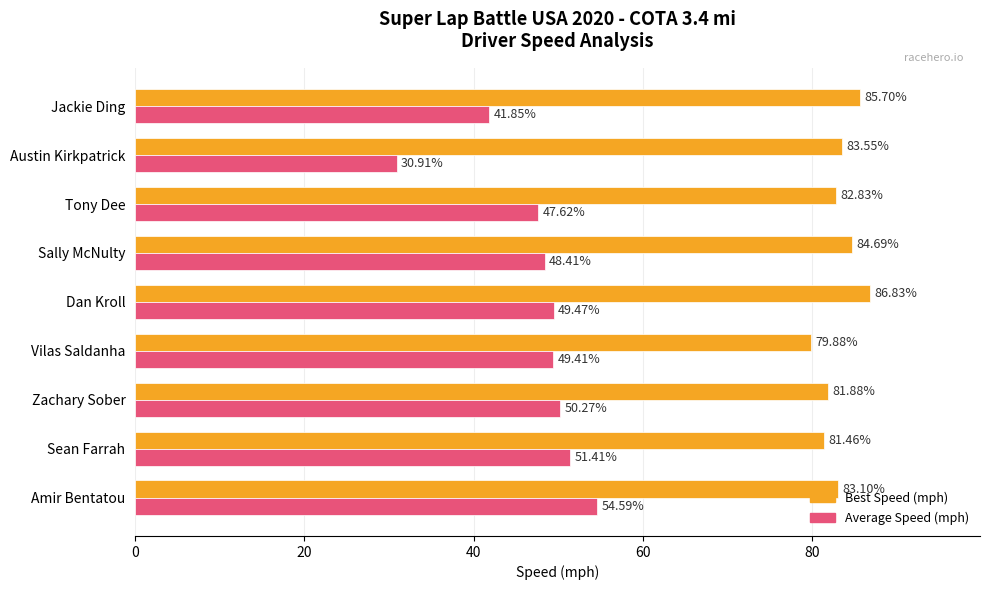

What are all the series names shown in the legend?

Best Speed (mph), Average Speed (mph)